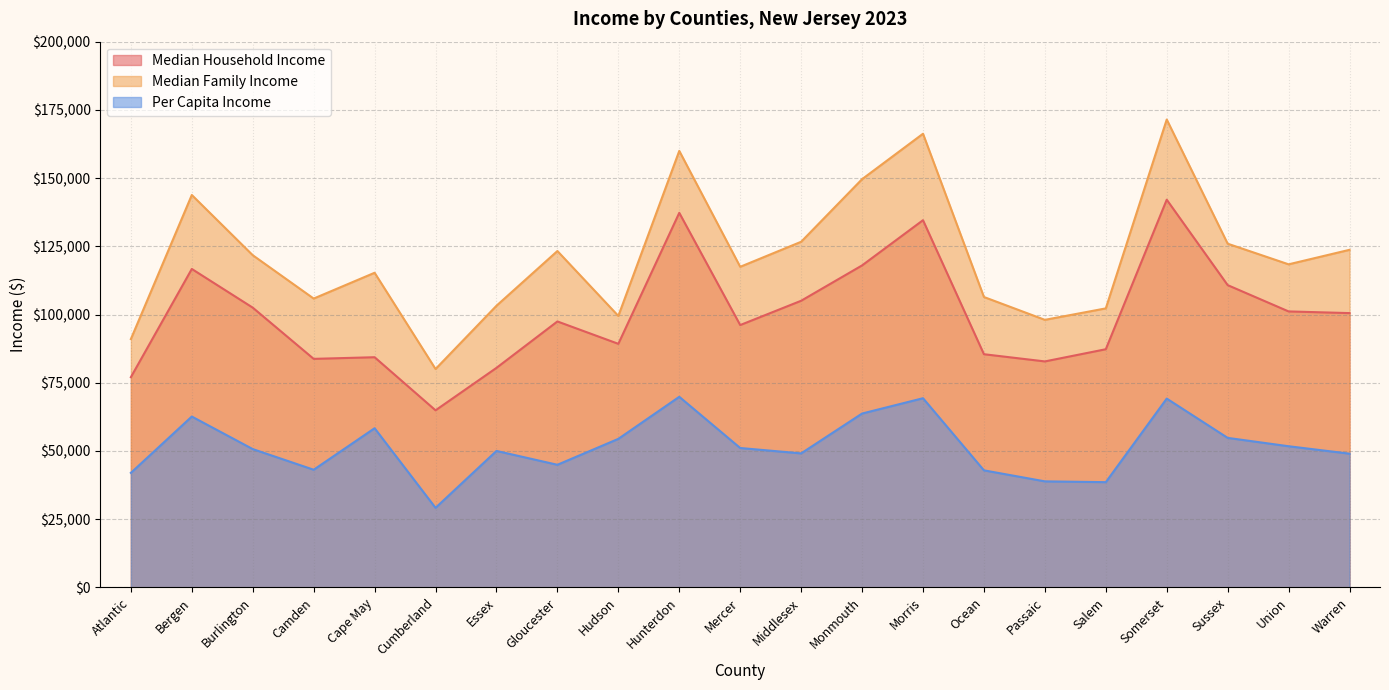

True or false: Median Family Income and Median Household Income cross at least once.

False